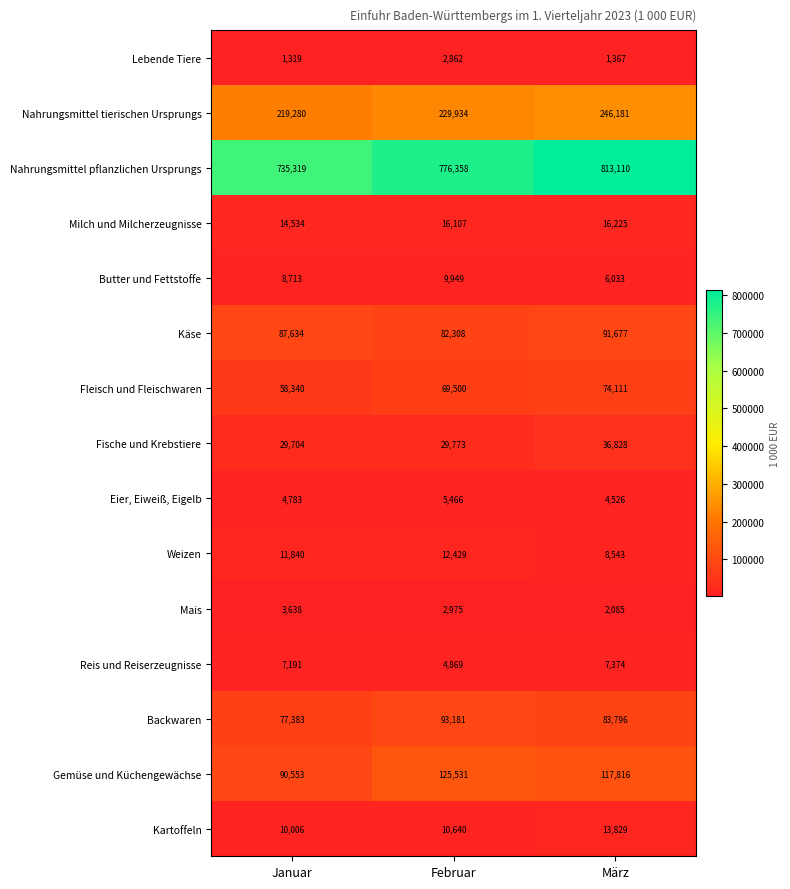

The Butter und Fettstoffe series shows 11566 at Januar. True or false?

False